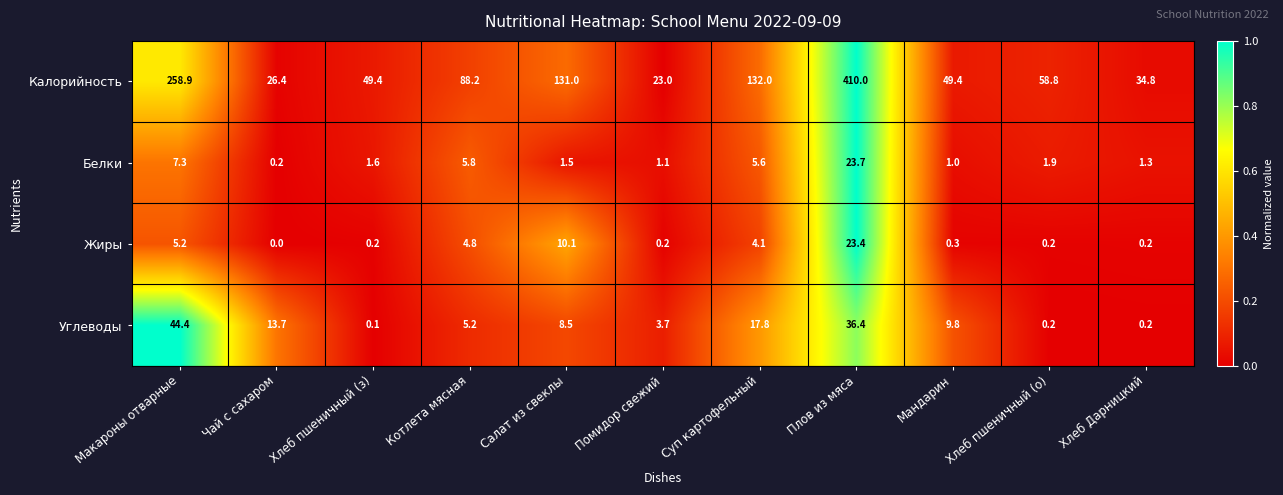

List the series in order of their peak value, lowest first.

Жиры, Белки, Углеводы, Калорийность